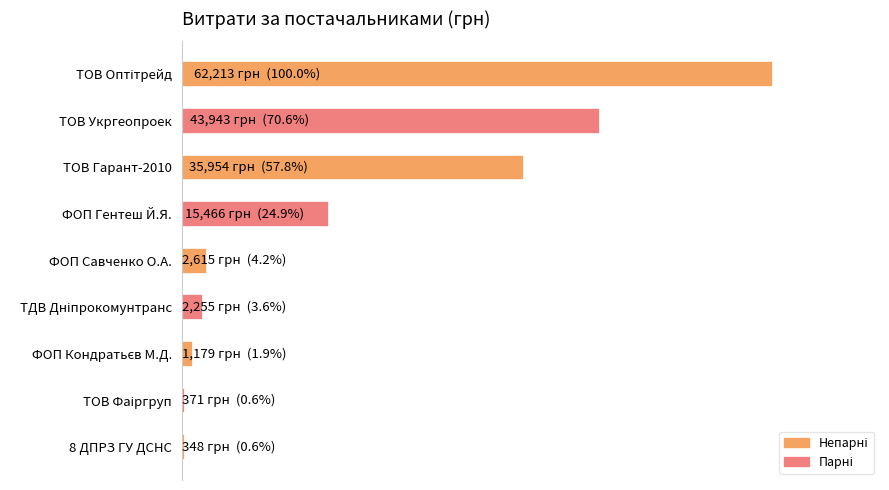

Does the chart contain any negative values?

No